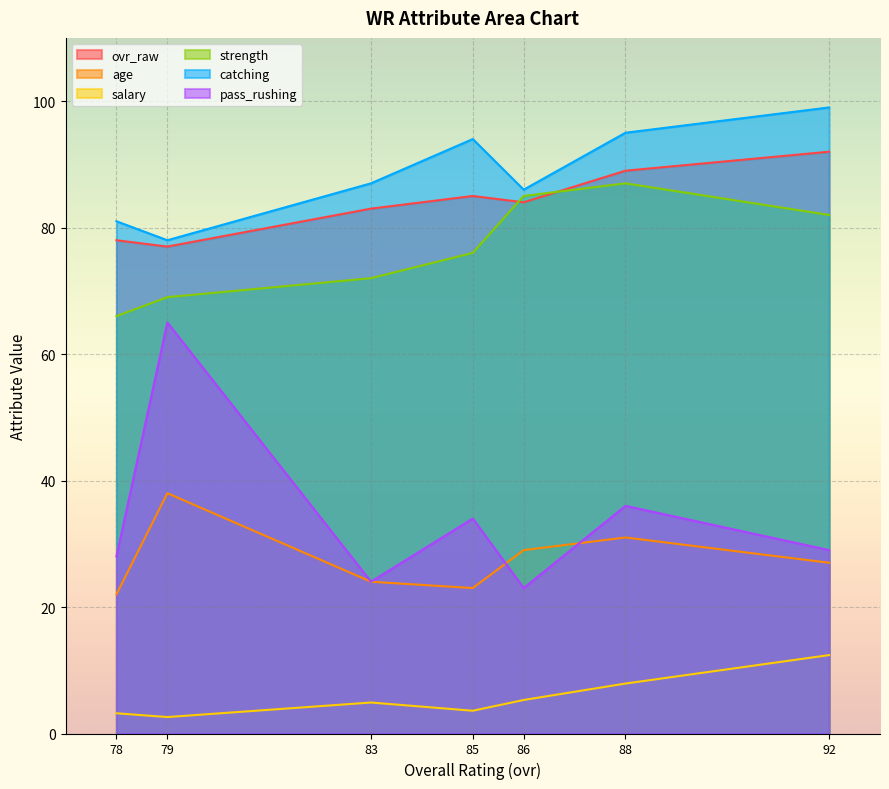

What is the spread (max minus min) of values at 78?

77.8